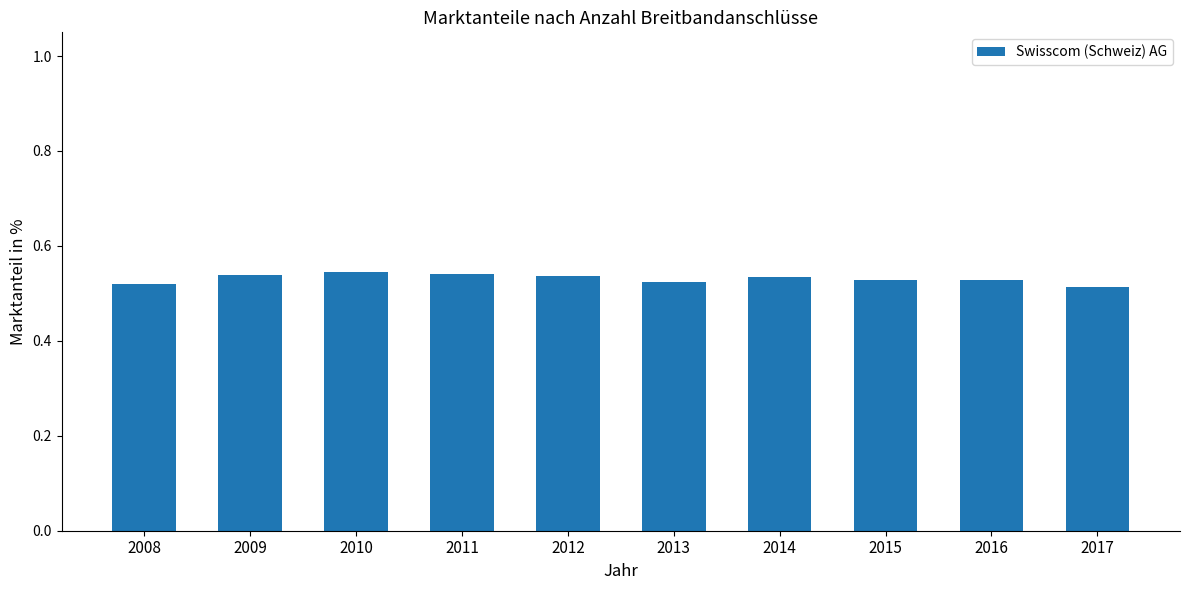

Which has a higher value, 2008 or 2010?

2010